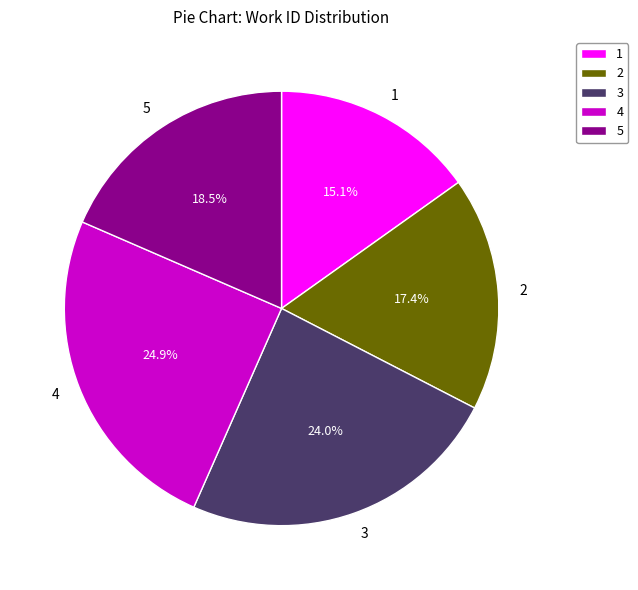

Between 5 and 3, which is larger?

3